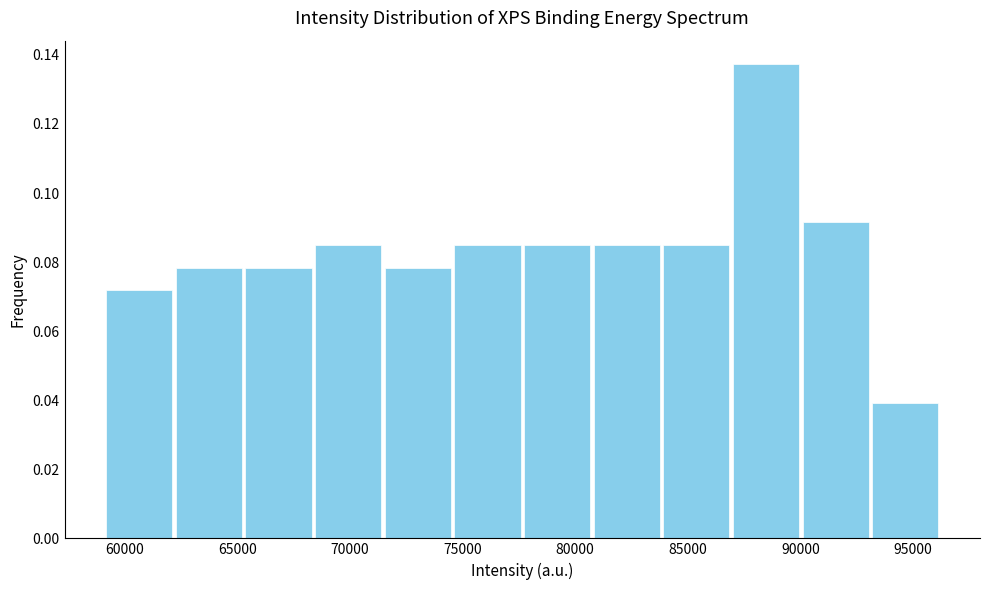

Reading left to right, list every bar in this chart as the range it spans on the x-axis followed by its height. Neither the bar edges nor the heights are printed on the chart, so give them approximately, as read against the axes.

59000 to 62000: 0.072
62000 to 65500: 0.078
65500 to 68500: 0.078
68500 to 71500: 0.084
71500 to 74500: 0.078
74500 to 77500: 0.084
77500 to 80500: 0.084
80500 to 84000: 0.084
84000 to 87000: 0.084
87000 to 90000: 0.138
90000 to 93000: 0.092
93000 to 96000: 0.040